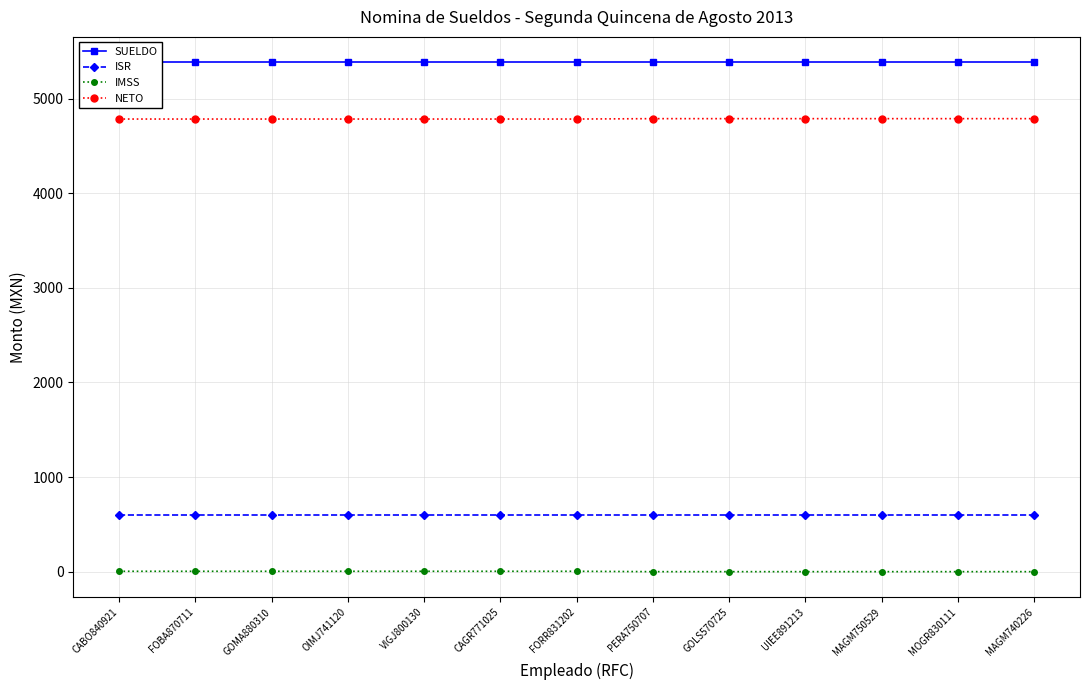

Which category has the highest value in the IMSS series?

CABO840921